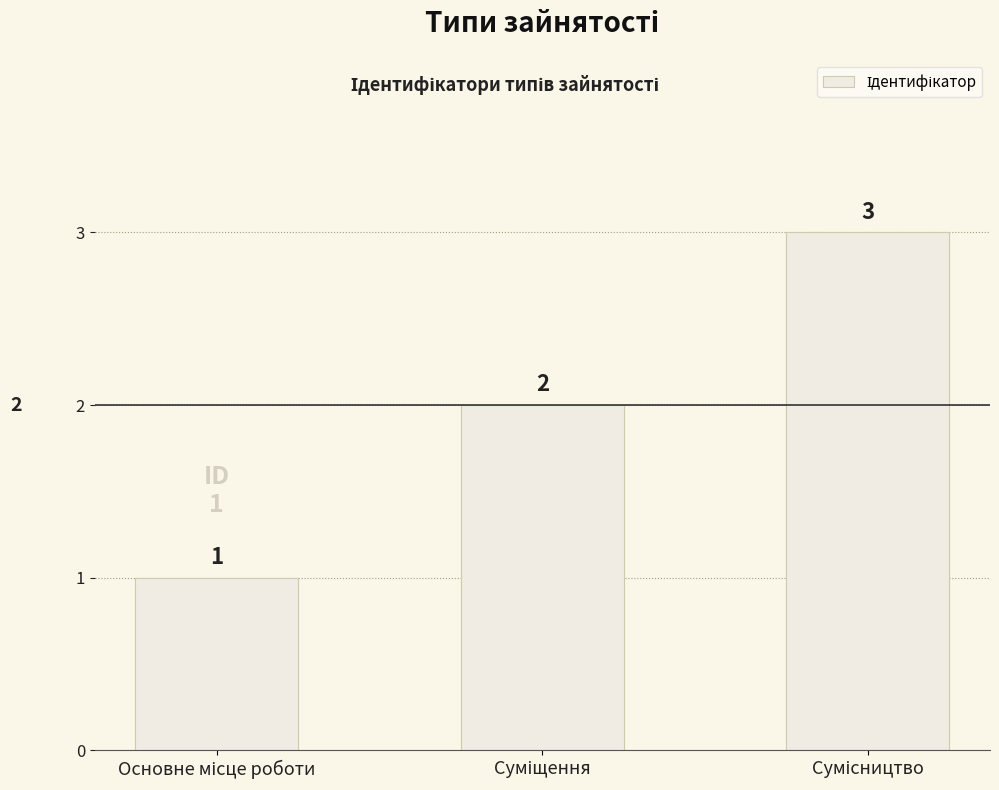

Does the chart contain stacked bars?

No